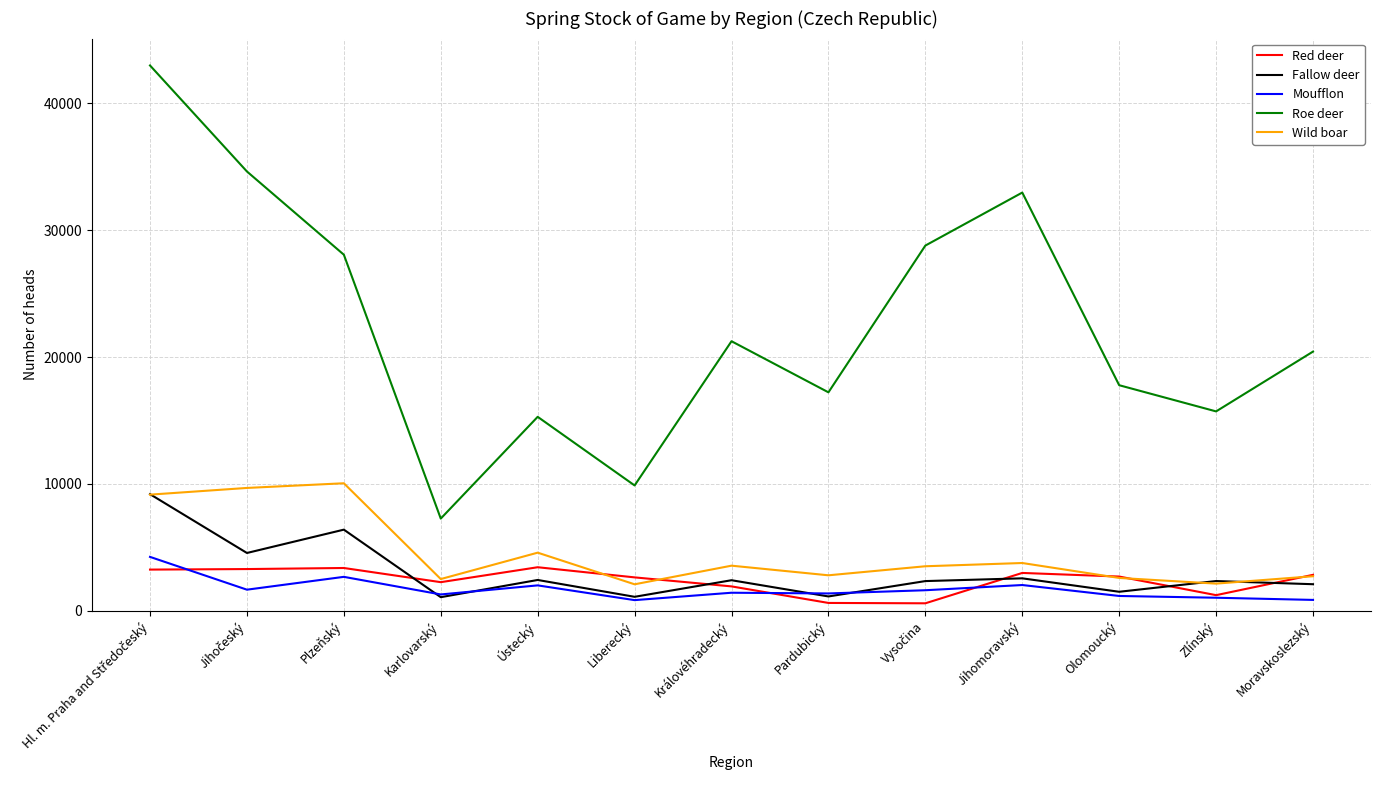

In Wild boar, how many points are higher than both neighbors (excluding endpoints)?

4